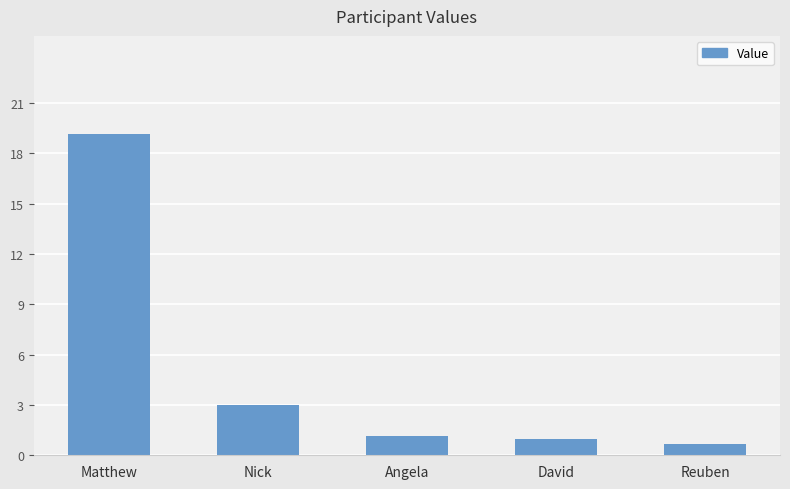

Which category has the lowest value across all series?

Reuben